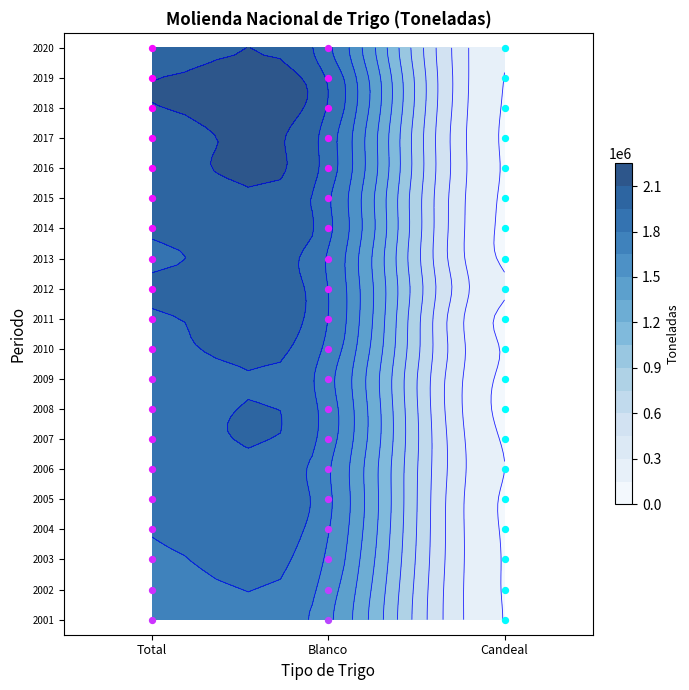

Reading left to right, extract all data points from this chart.

2001: Total=1692055	Blanco=1546904	Candeal=145151
2002: Total=1723147	Blanco=1583394	Candeal=139753
2003: Total=1773138	Blanco=1633468	Candeal=139670
2004: Total=1807100	Blanco=1673809	Candeal=133291
2005: Total=1824897	Blanco=1694817	Candeal=130080
2006: Total=1832553	Blanco=1682099	Candeal=150454
2007: Total=1864665	Blanco=1731186	Candeal=133479
2008: Total=1847323	Blanco=1740523	Candeal=106800
2009: Total=1828484	Blanco=1713033	Candeal=115451
2010: Total=1902581	Blanco=1768925	Candeal=133656
2011: Total=1926962	Blanco=1814954	Candeal=112008
2012: Total=1982164	Blanco=1814656	Candeal=167508
2013: Total=1922480	Blanco=1799054	Candeal=123426
2014: Total=1968268	Blanco=1852651	Candeal=115617
2015: Total=1962342	Blanco=1837752	Candeal=124590
2016: Total=2028168	Blanco=1893690	Candeal=134478
2017: Total=2018526	Blanco=1889543	Candeal=128983
2018: Total=2089336	Blanco=1952728	Candeal=136608
2019: Total=2093498	Blanco=1945821	Candeal=147677
2020: Total=2003727	Blanco=1846656	Candeal=157071